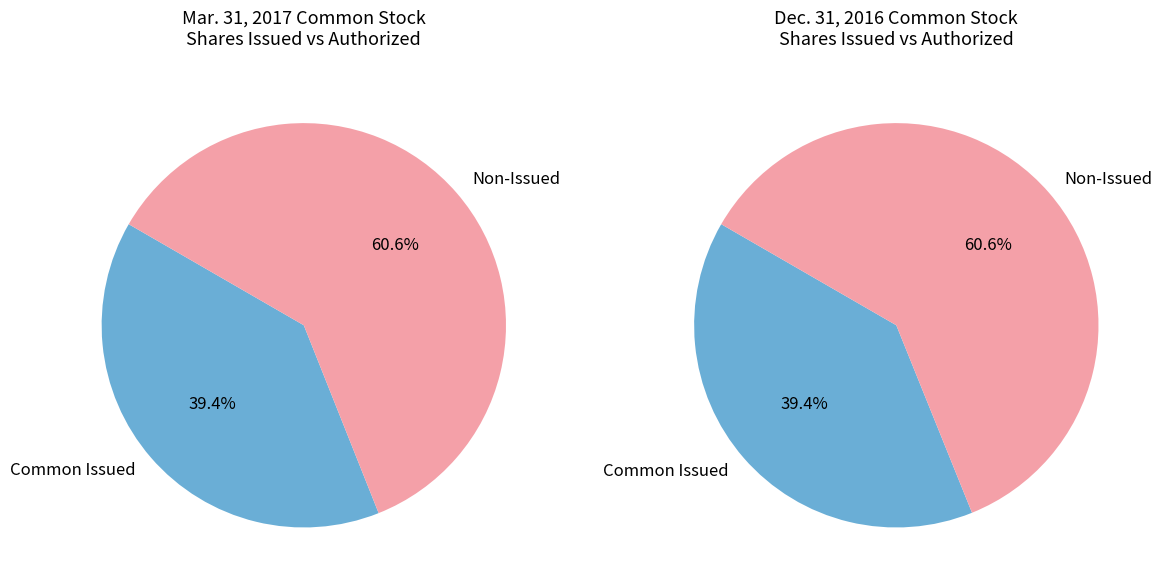

How many slices are in this pie chart?

4